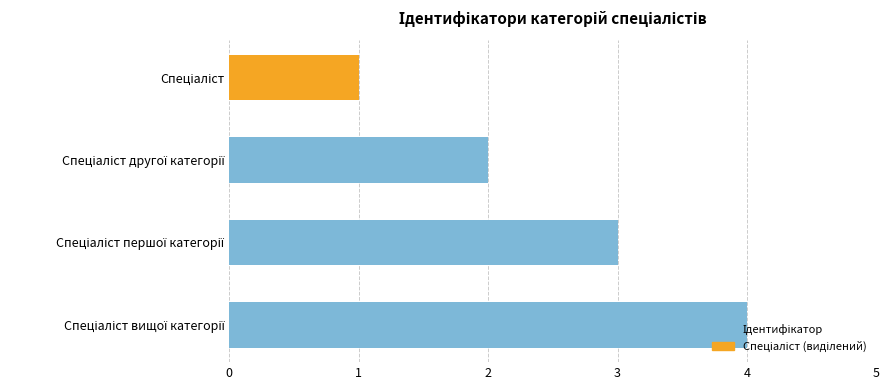

What is the difference between the maximum and minimum values?

3